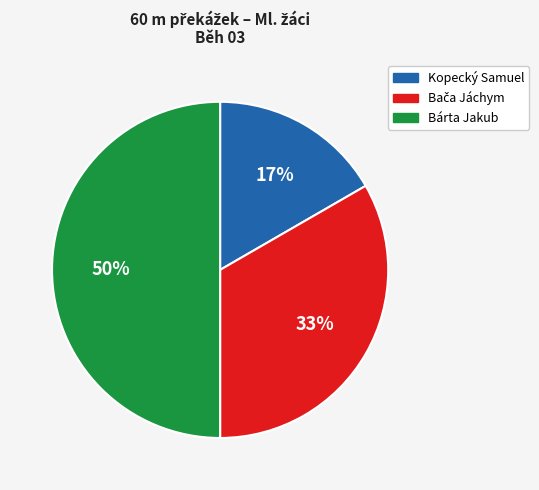

What percentage is the Kopecký Samuel slice, to the nearest percent?

17%